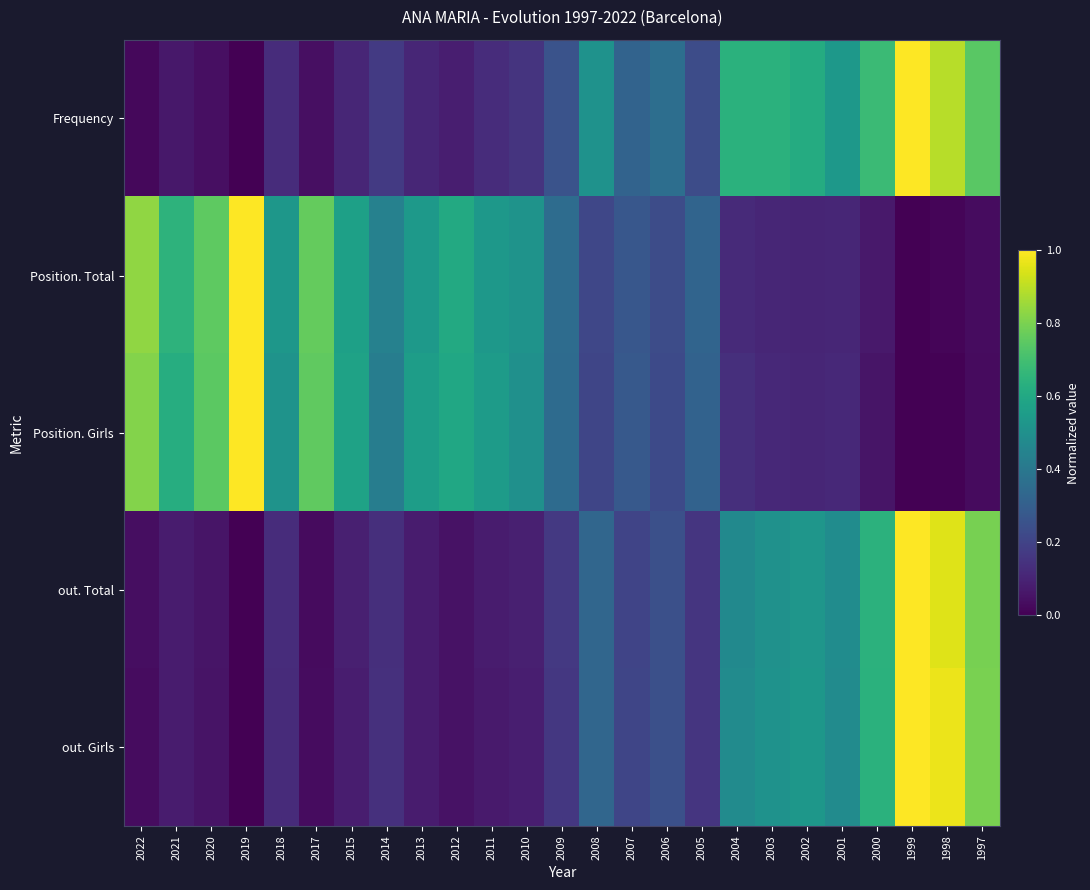

Which series has the largest range (max minus min)?

Frequency